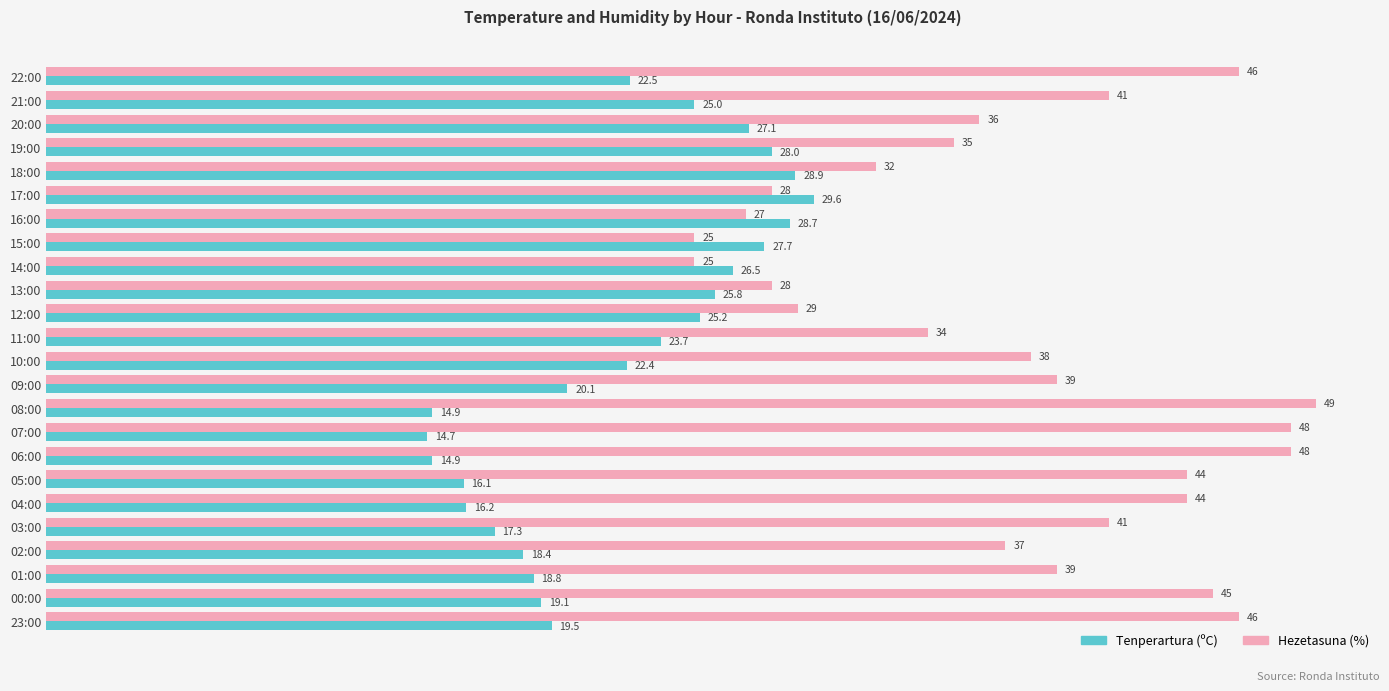

What value does the Hezetasuna (%) series have at 09:00?

39.0